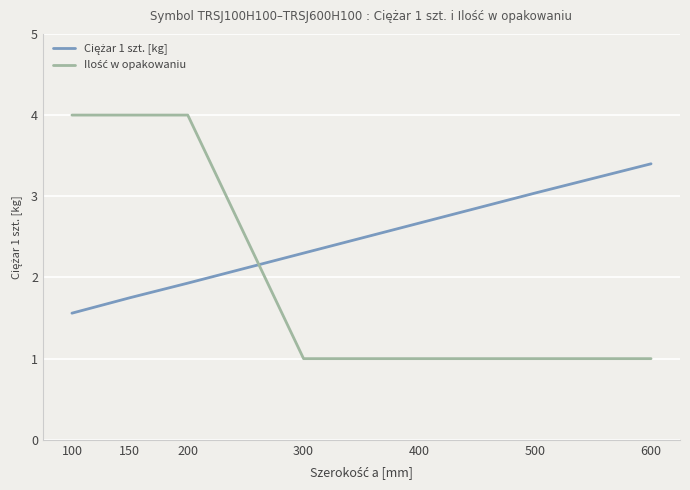

What is the total value across all series at 600?

4.4